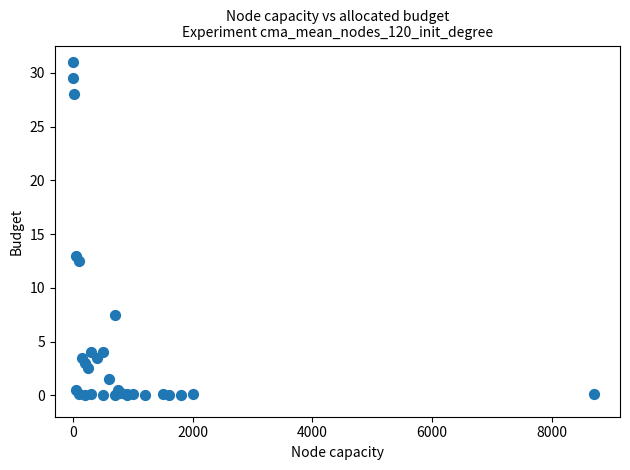

What Y value in the scatter plot is closest to 15?

13.0